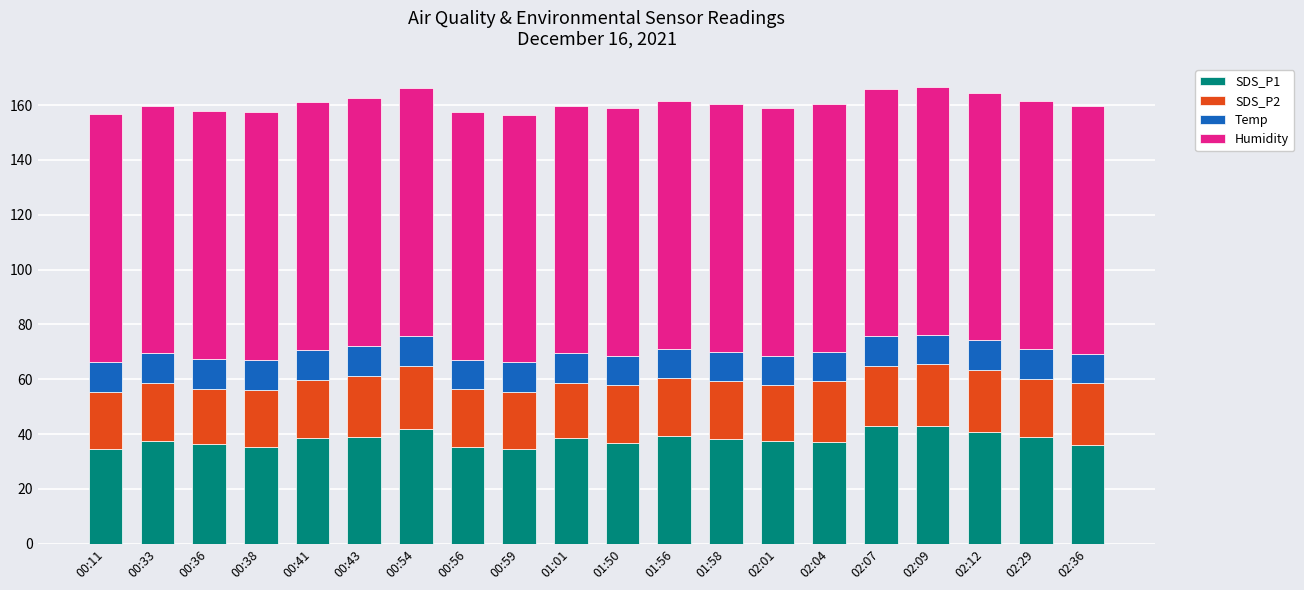

What is the highest value of the SDS_P1 series?

43.1